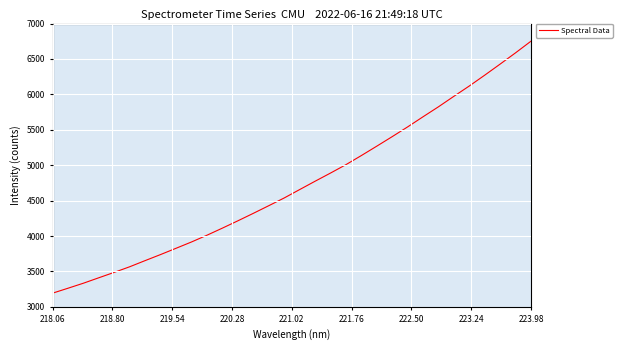

What is the smallest value displayed?

3193.1